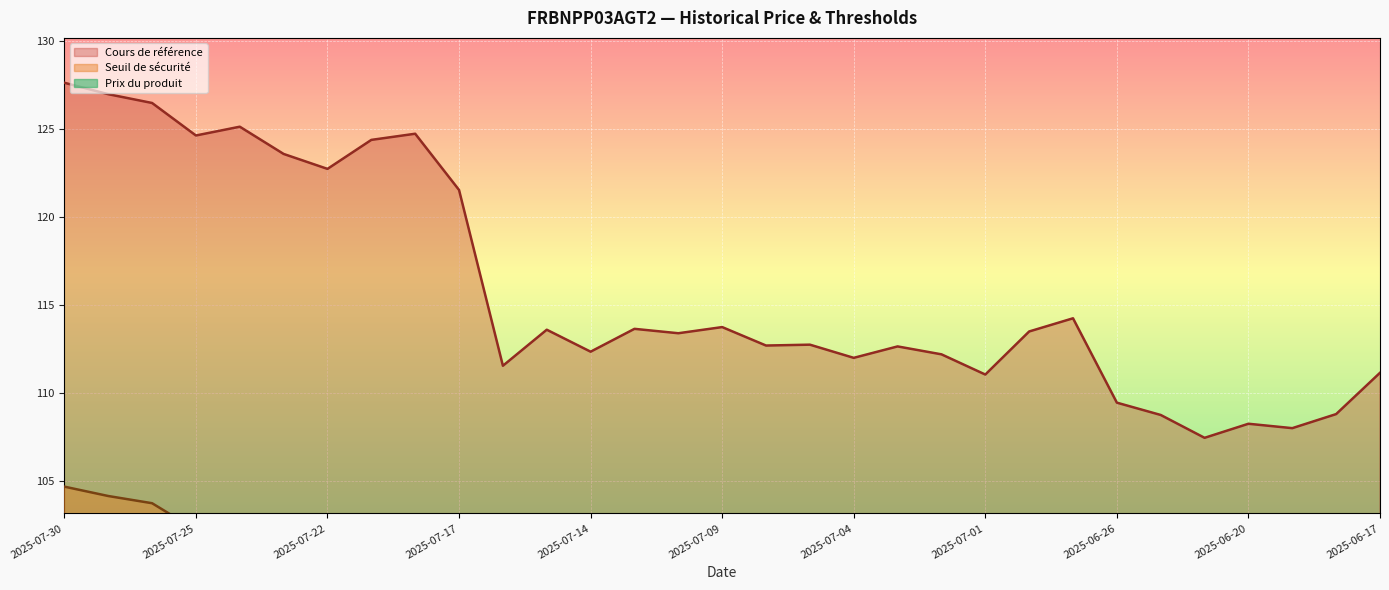

What is the difference between the maximum and minimum values in the Seuil de sécurité series?

16.6